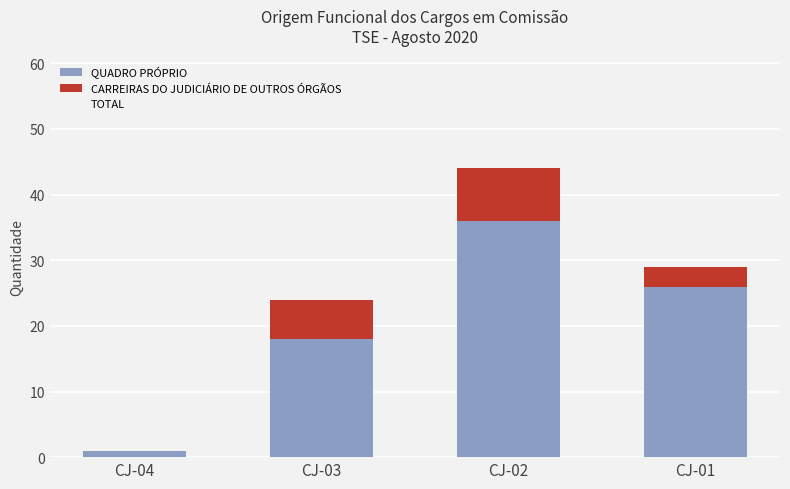

Is it true that QUADRO PRÓPRIO equals 18 at CJ-03?

True